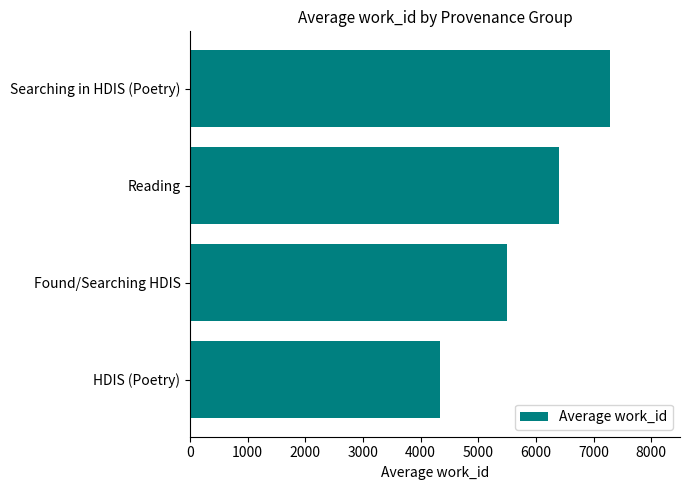

Are the bars horizontal?

Yes